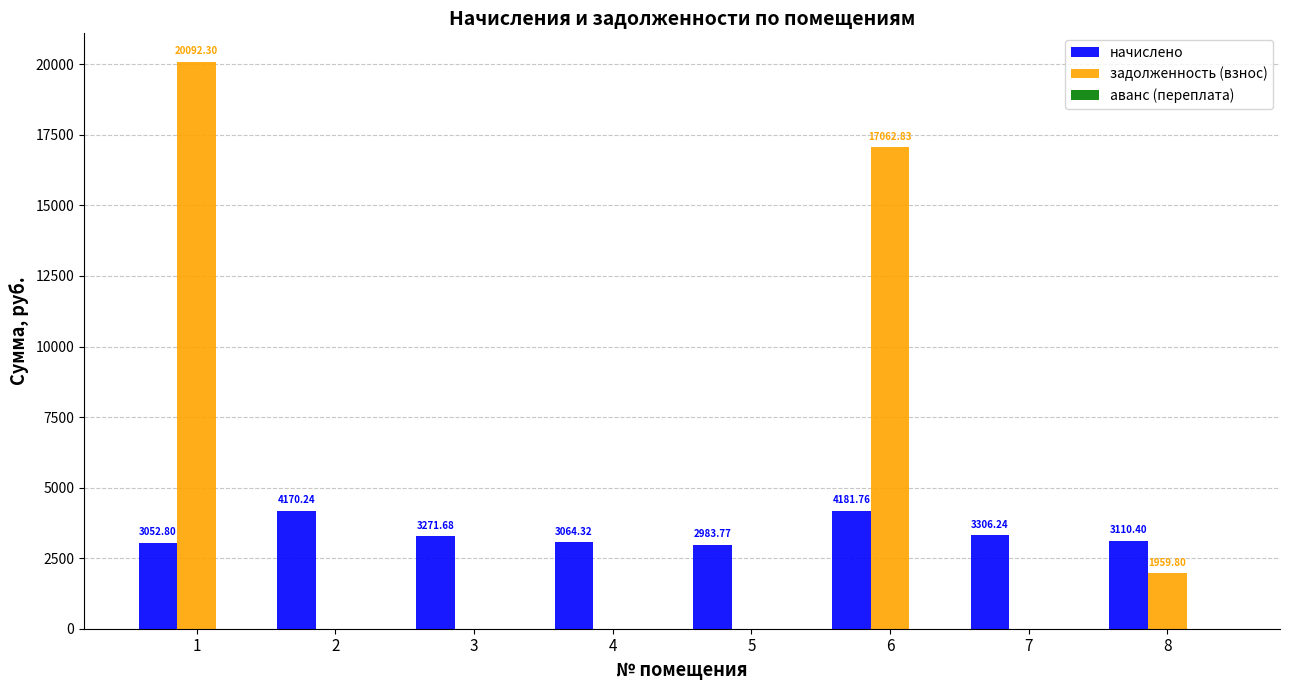

Which series changed the most between 2 and 4?

начислено